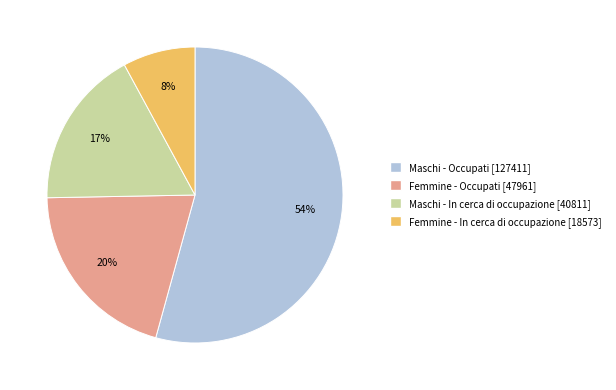

Which category has the smallest portion of the pie?

Femmine - In cerca di occupazione